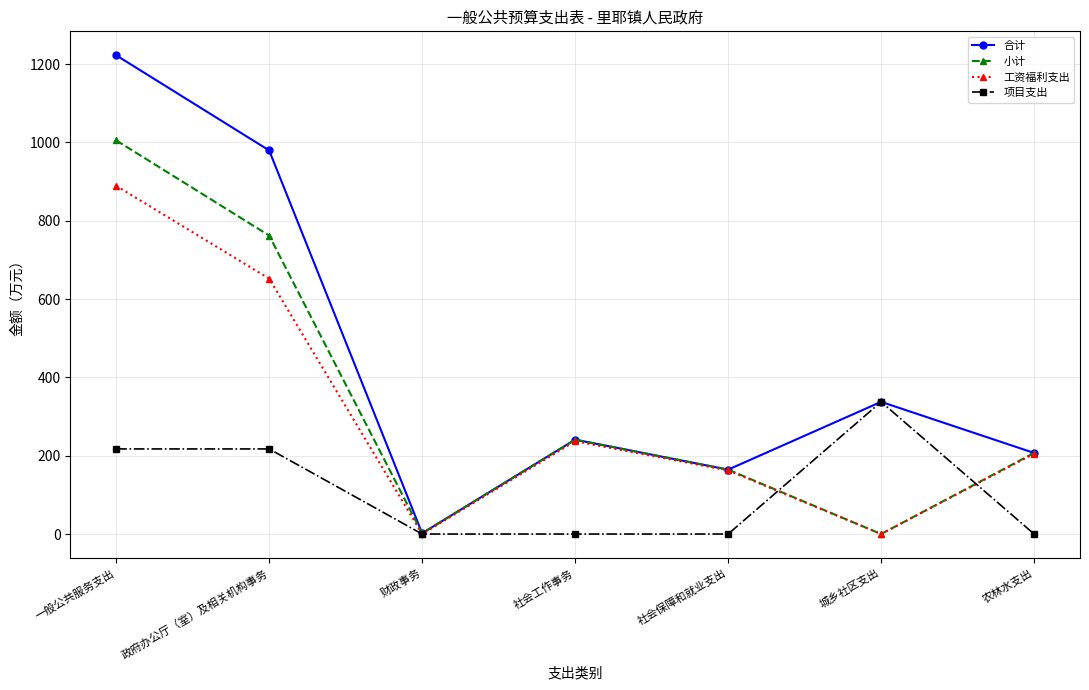

True or false: 合计 has a value of 2.0 at 财政事务.

True